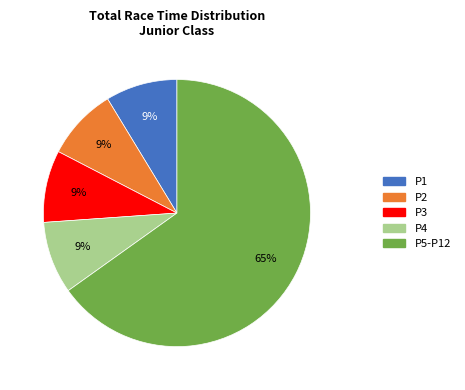

Count the number of slices in the pie.

5